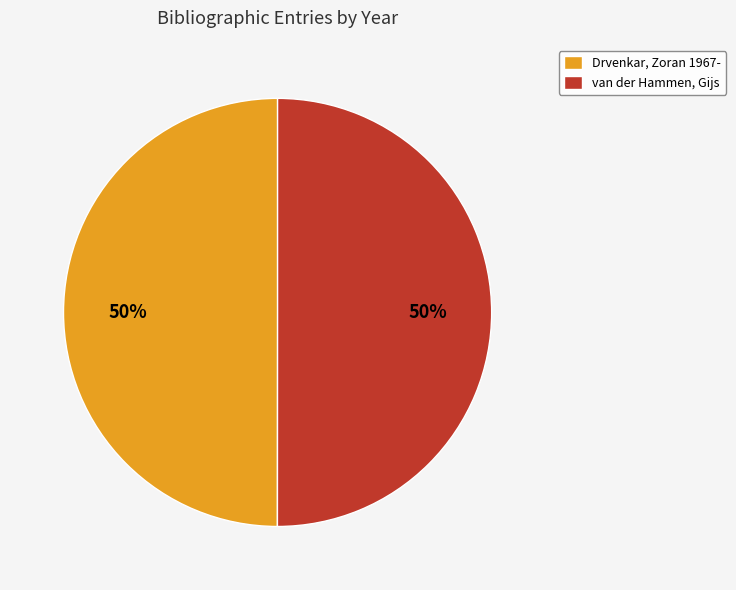

To the nearest percent, what percentage of the pie is van der Hammen, Gijs?

50%